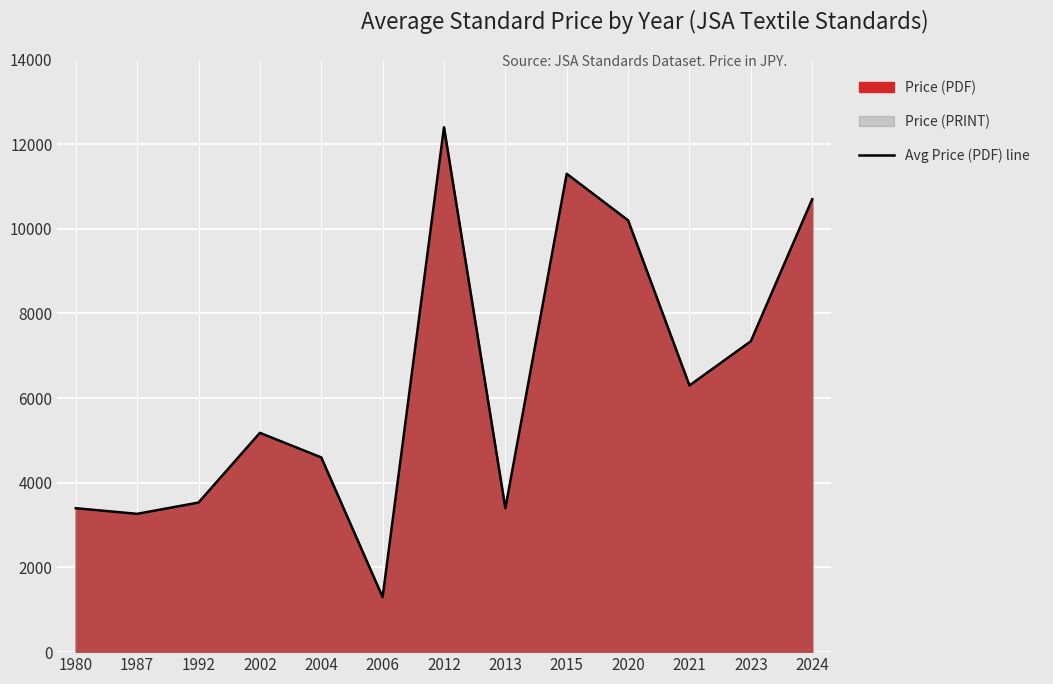

What value does the data have at 2024?

10700